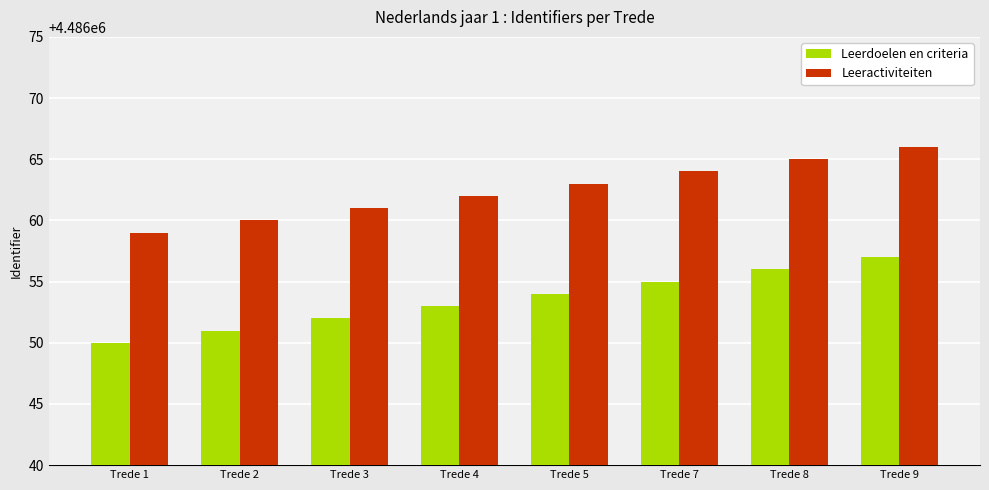

How many distinct data groups are displayed?

2